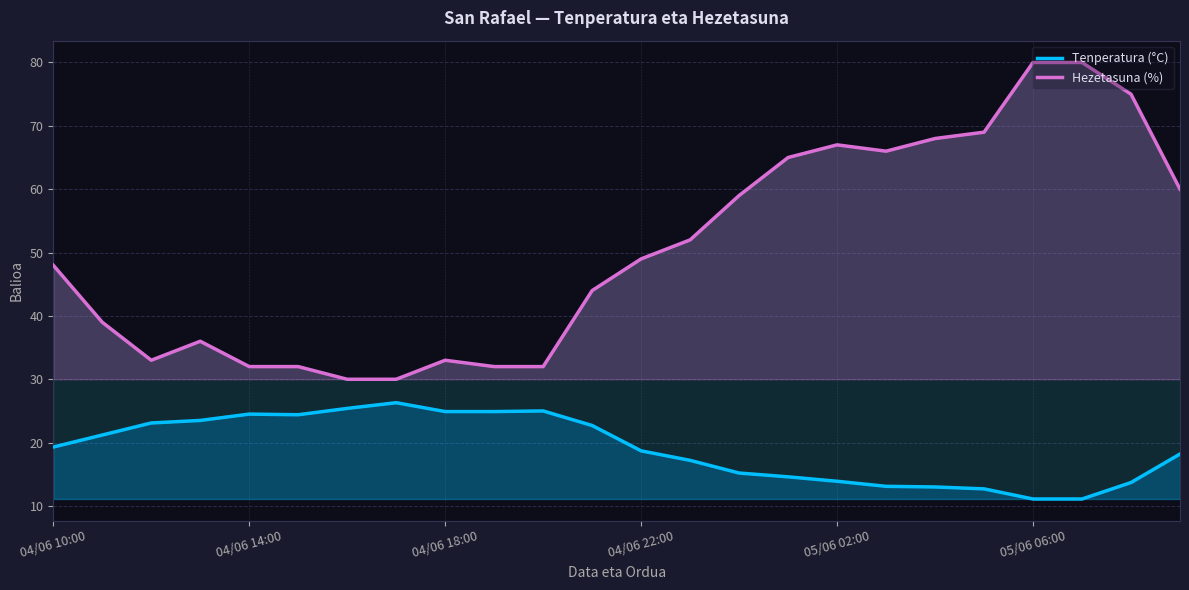

True or false: Hezetasuna (%) and Tenperatura (°C) intersect in this chart.

False